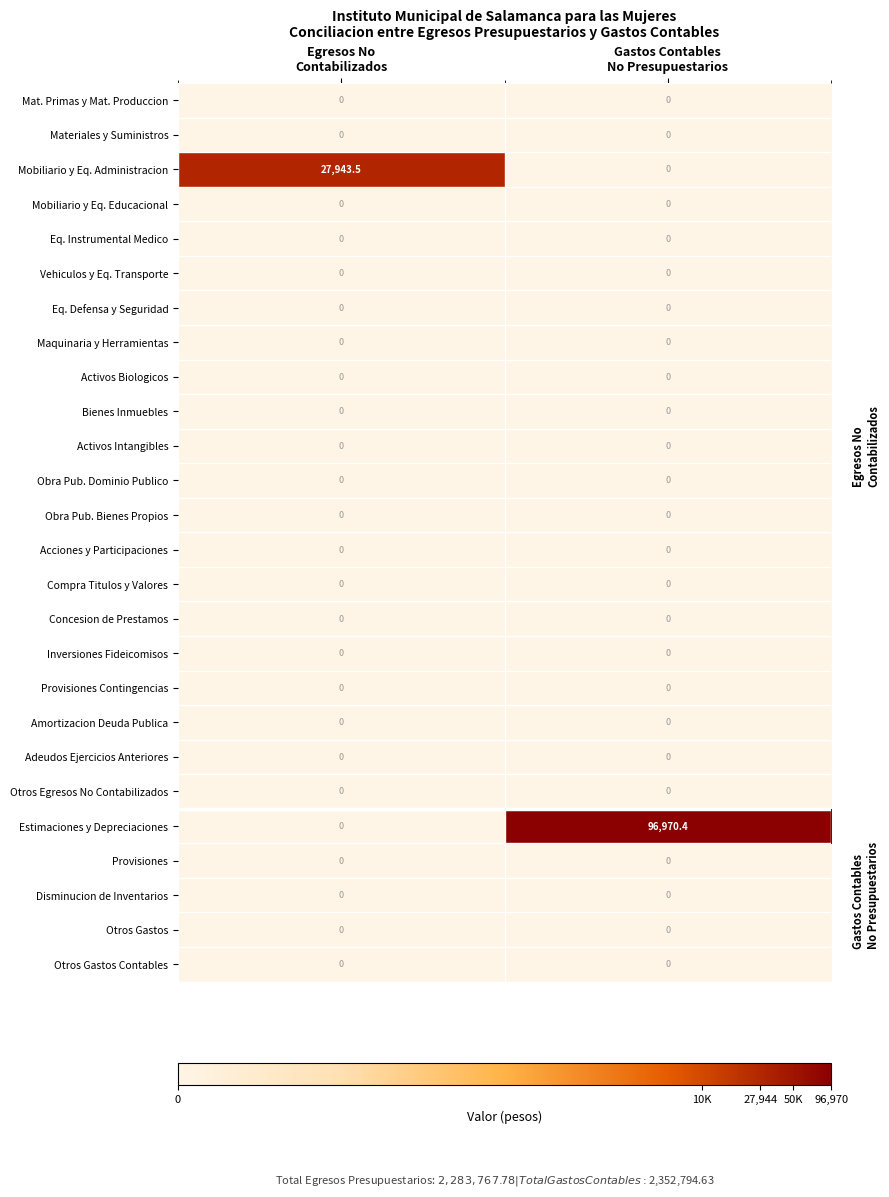

What is the spread (max minus min) of values at Egresos No
Contabilizados?

27943.5